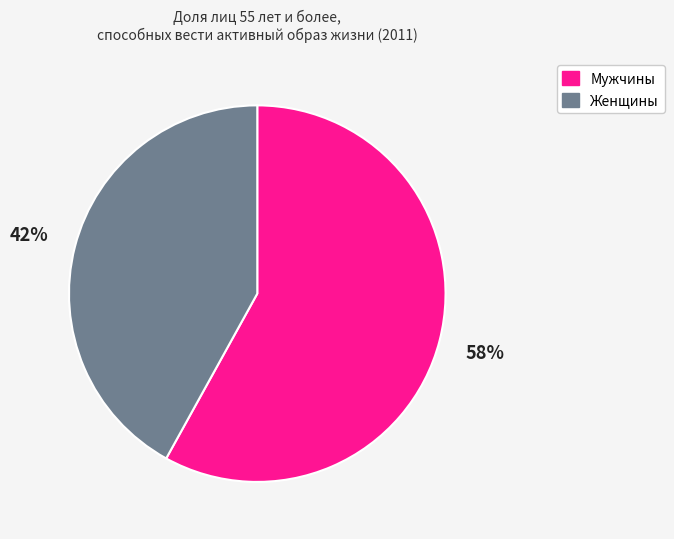

To the nearest percent, what is the difference between the largest and smallest slice percentages?

16%